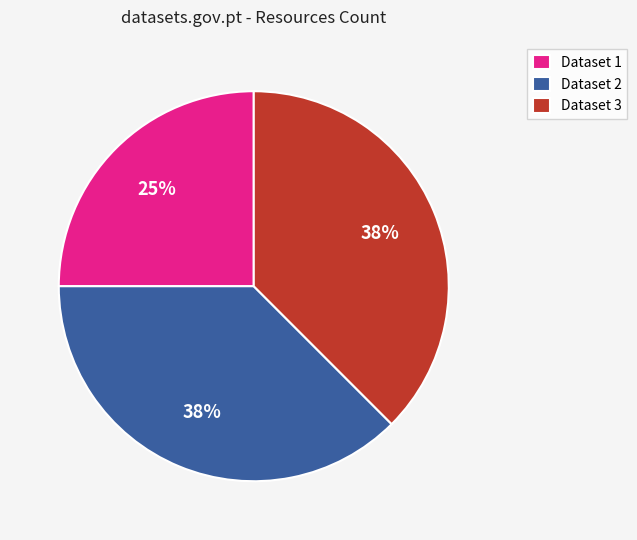

Approximately how many times larger is the value at Dataset 3 compared to Dataset 2?

1.0